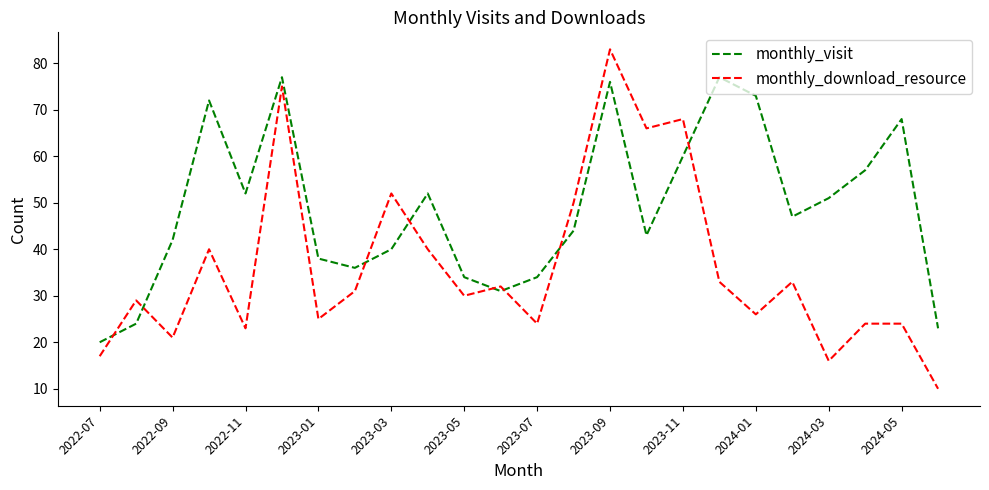

What is the maximum value shown in the chart?

83